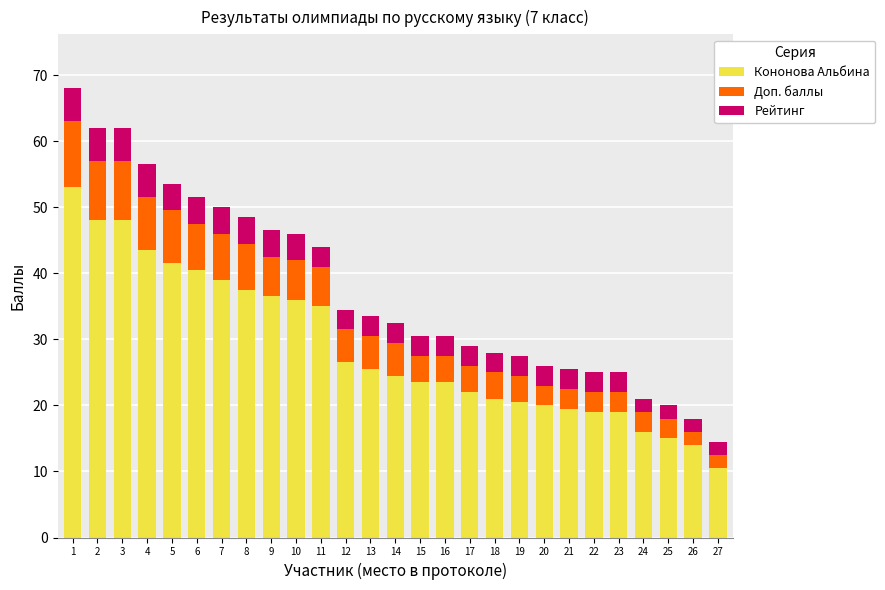

What are all the series names shown in the legend?

Кононова Альбина, Доп. баллы, Рейтинг